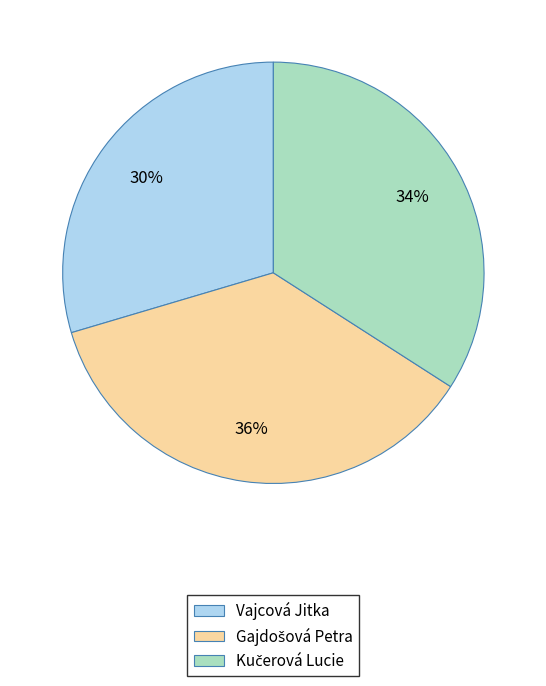

Is Vajcová Jitka the majority of the pie?

No